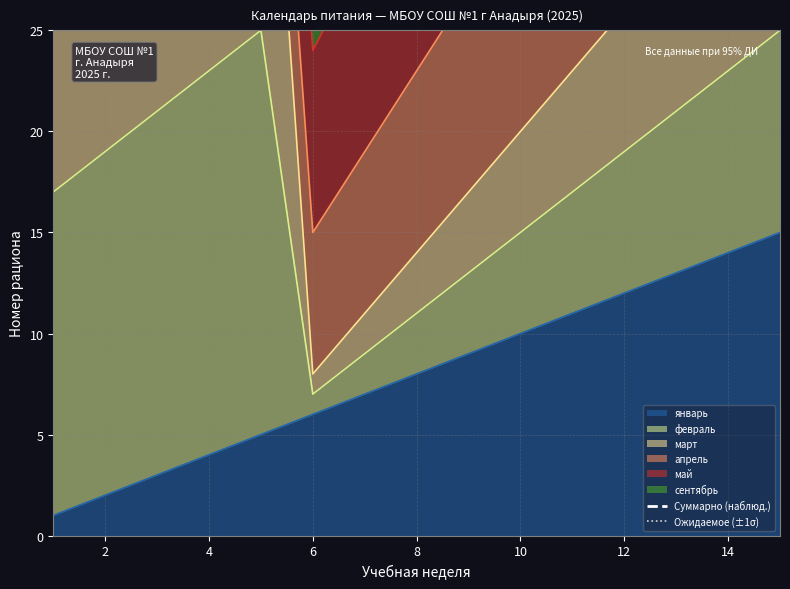

Which series has the widest spread of values?

Суммарно (наблюд.)